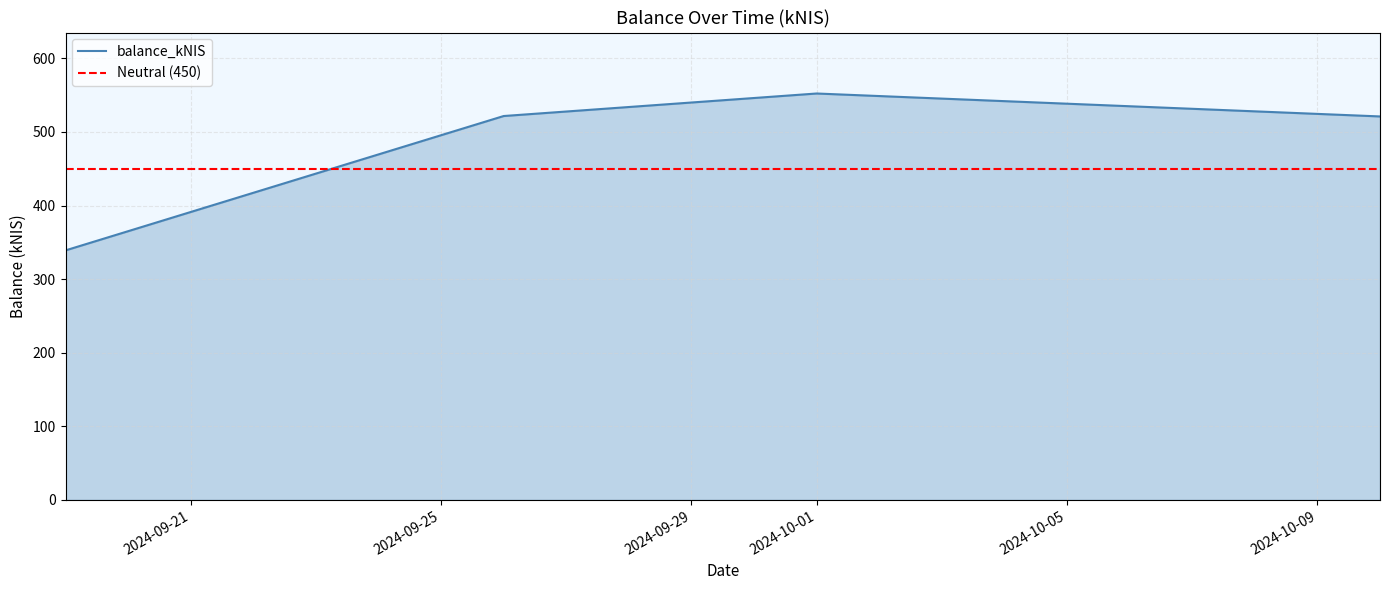

Where is the data nearest to the value 445?

2024-10-10